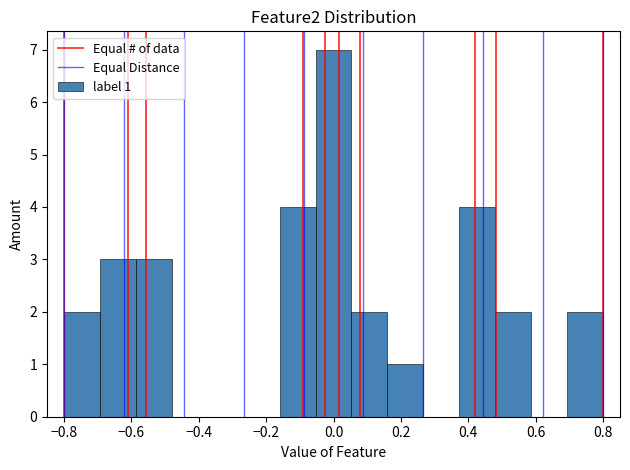

Over which range of the x-axis is the bar tallest?

-0.06 to 0.06